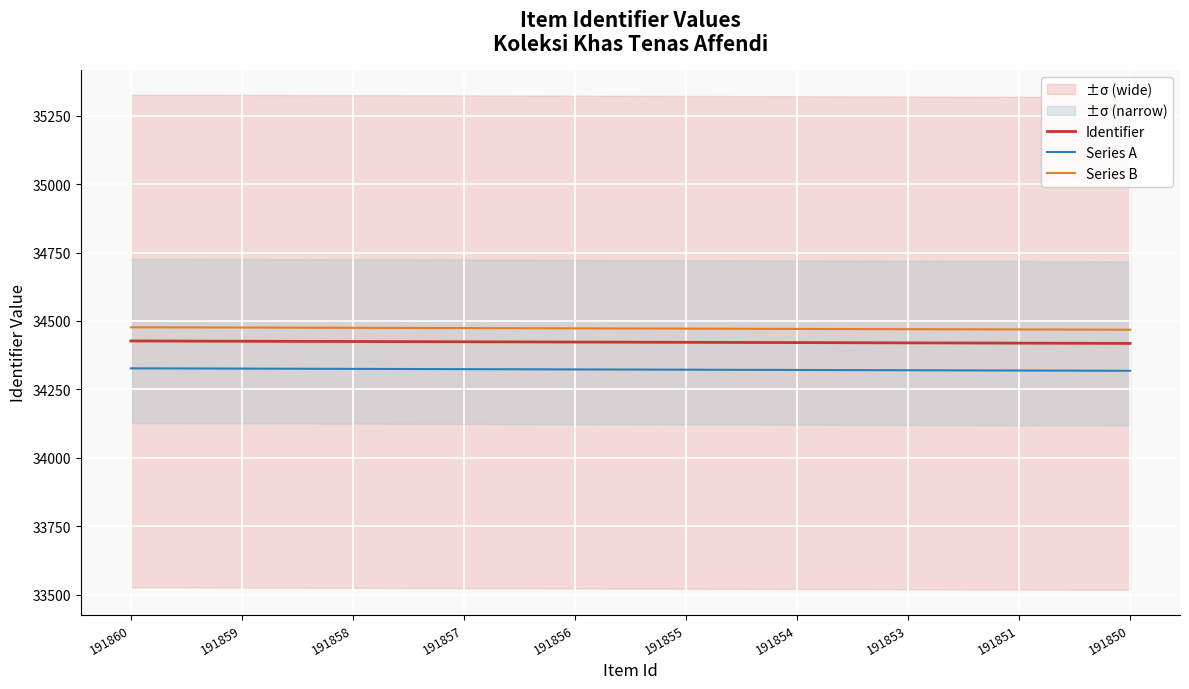

How many data points in Series A are less than 34323?

5